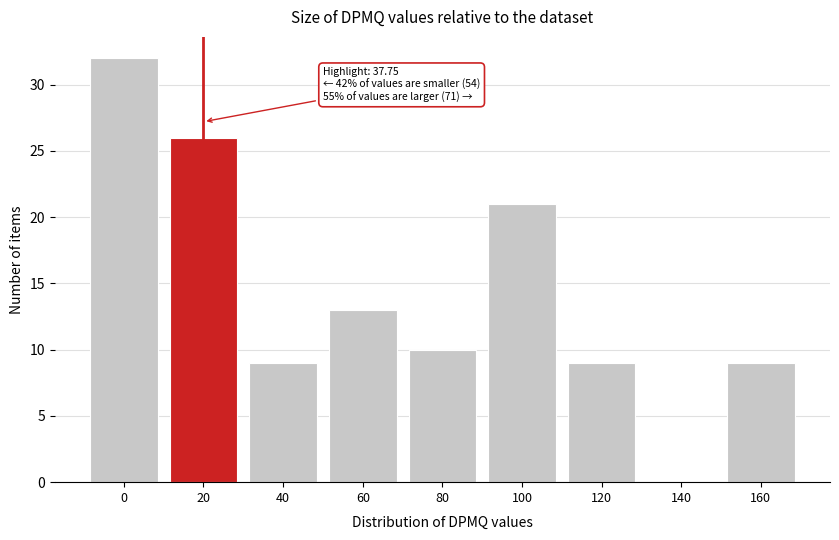

Reading left to right, extract all data points from this chart.

0=32	20=26	40=9	60=13	80=10	100=21	120=9	140=0	160=9